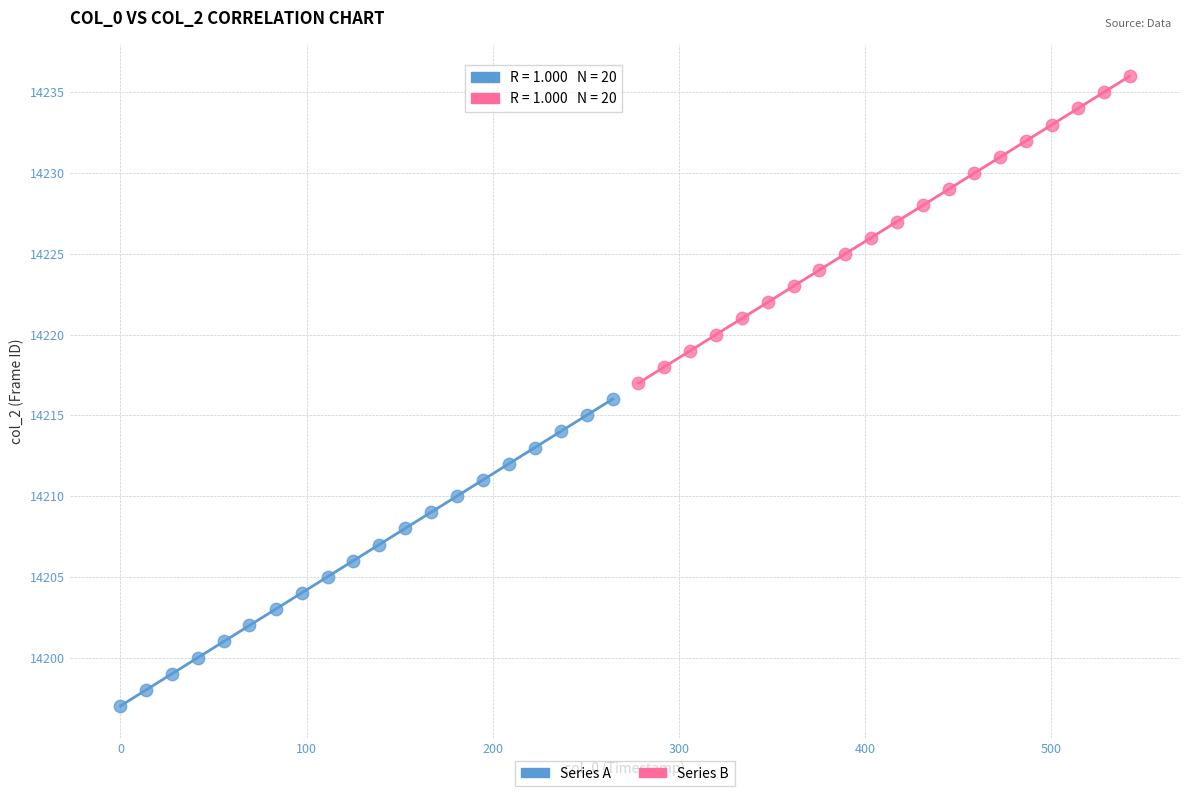

Which series contains the highest Y value?

Series B